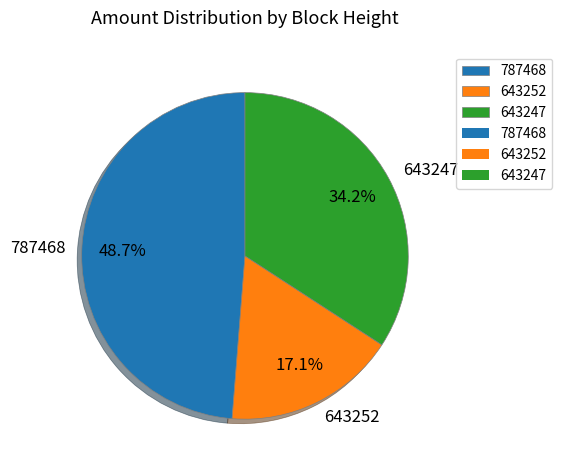

Which slice is the largest?

787468